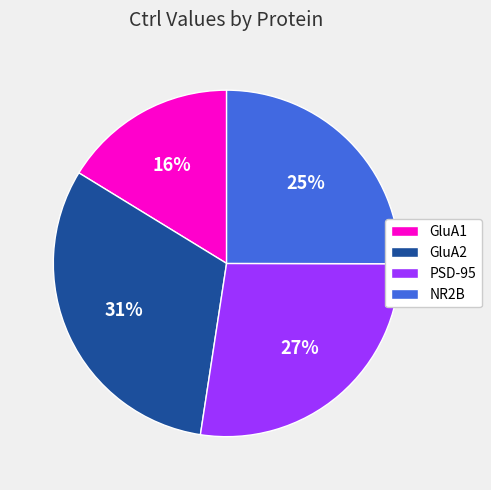

What is the largest slice in the pie chart?

GluA2